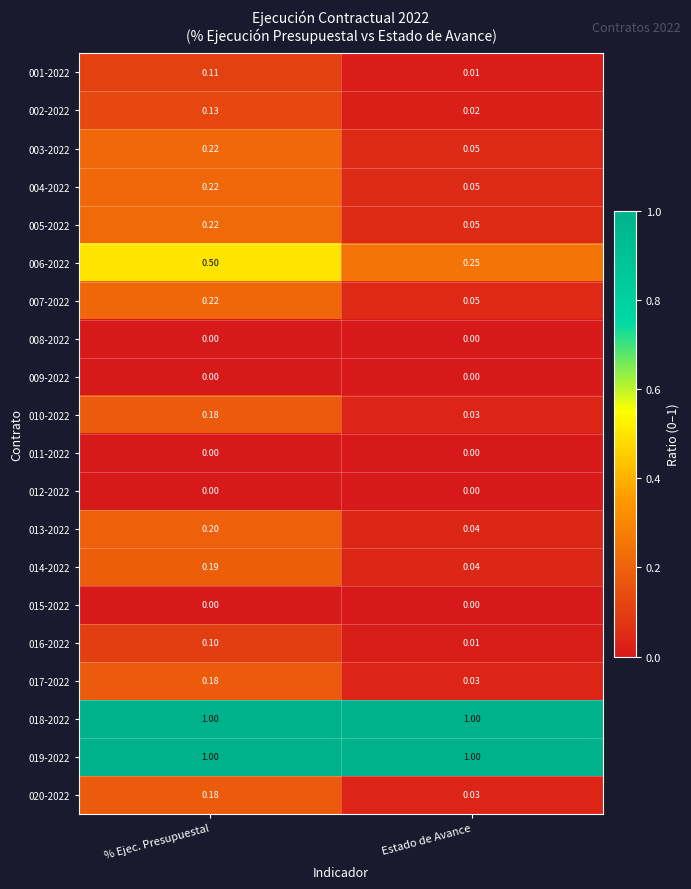

At which category is the sum across all series the highest?

% Ejec. Presupuestal